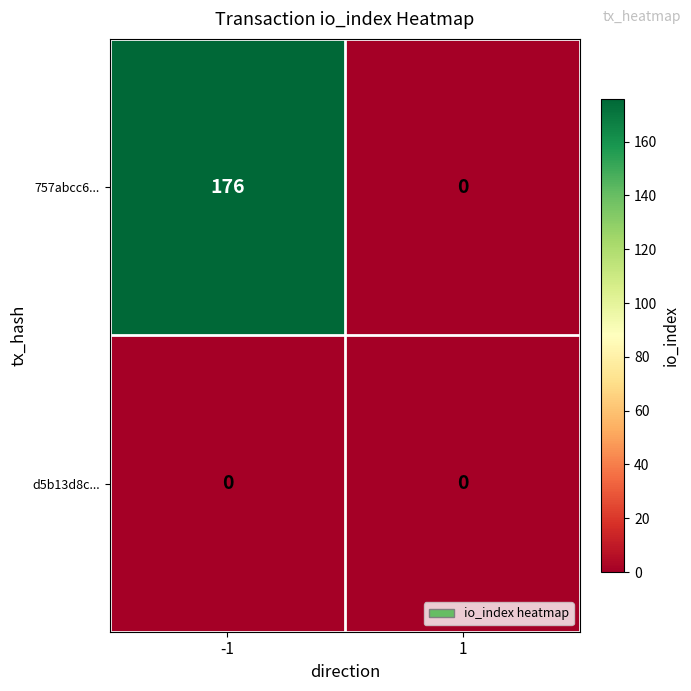

The 757abcc6... series shows 0 at 1. True or false?

True